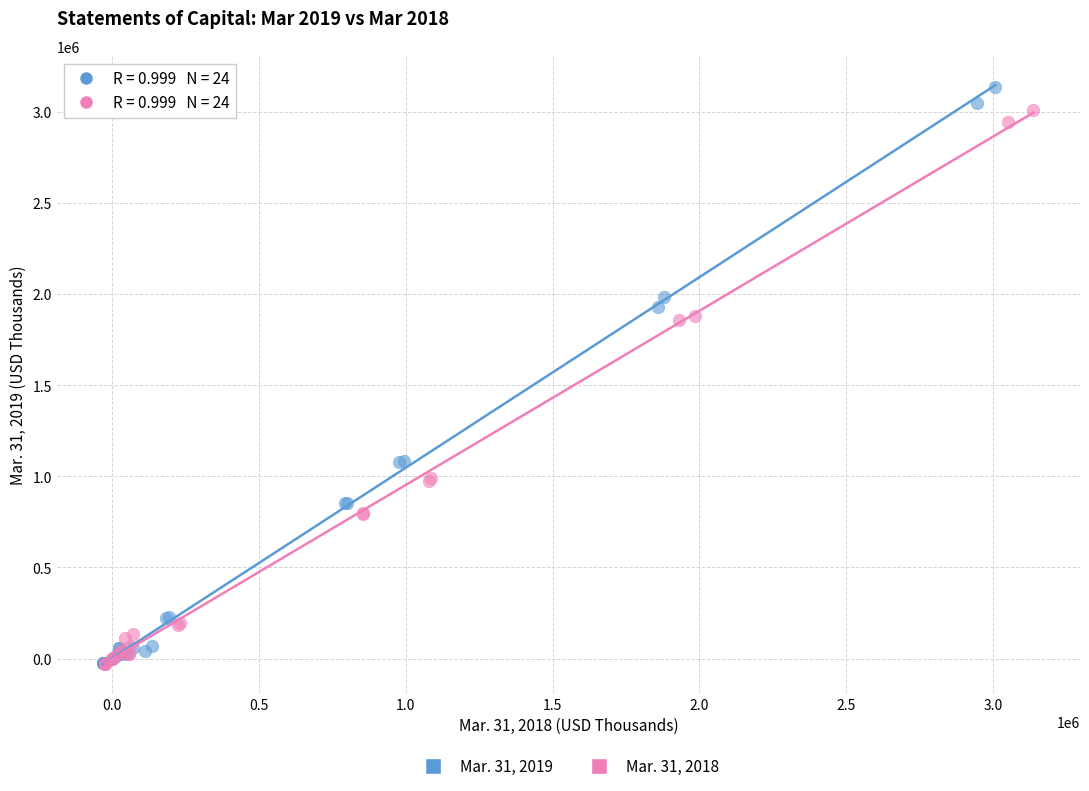

Which series has the largest Y range (max minus min)?

Mar. 31, 2019